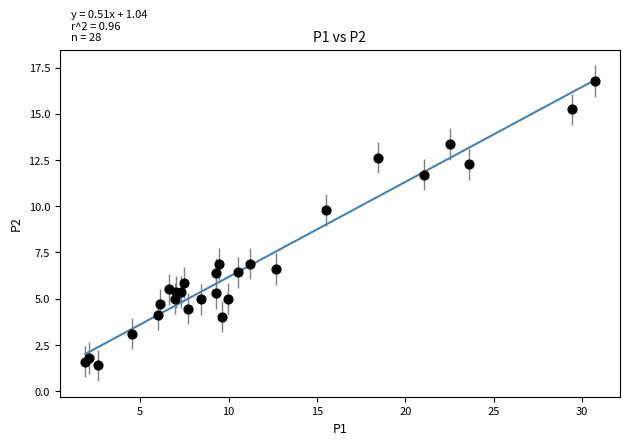

What Y value in the scatter plot is closest to 9?

9.8